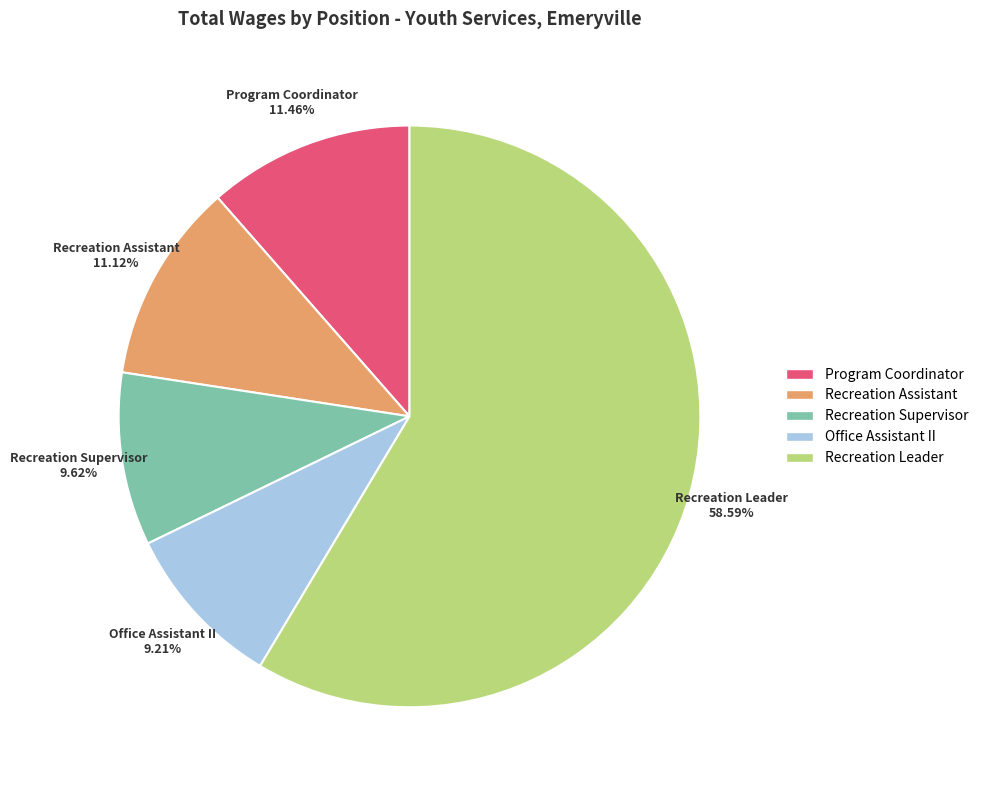

How much of the chart is everything except Program Coordinator?

88.5%